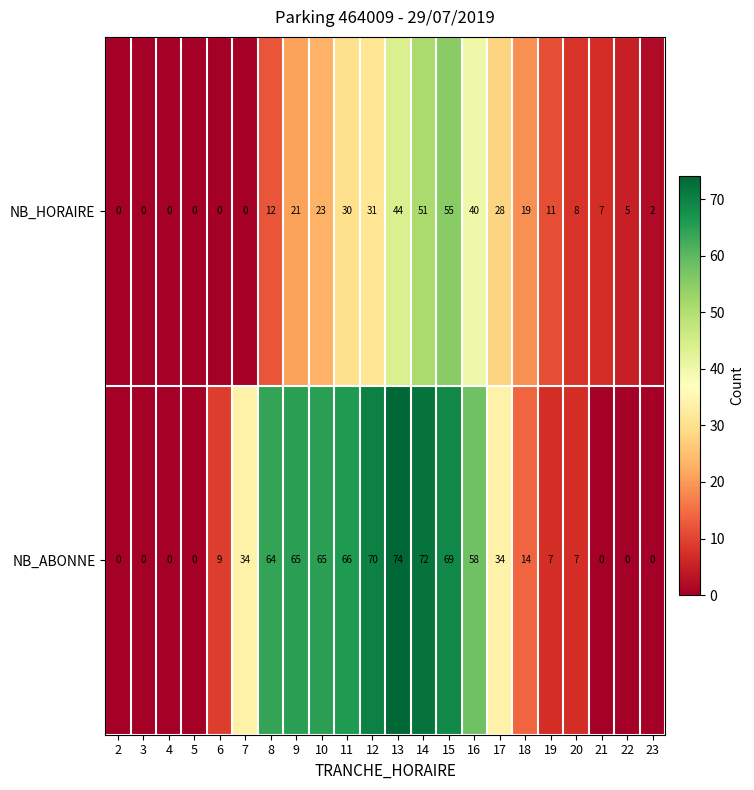

What value does the NB_HORAIRE series have at 14, to the nearest 10?

50